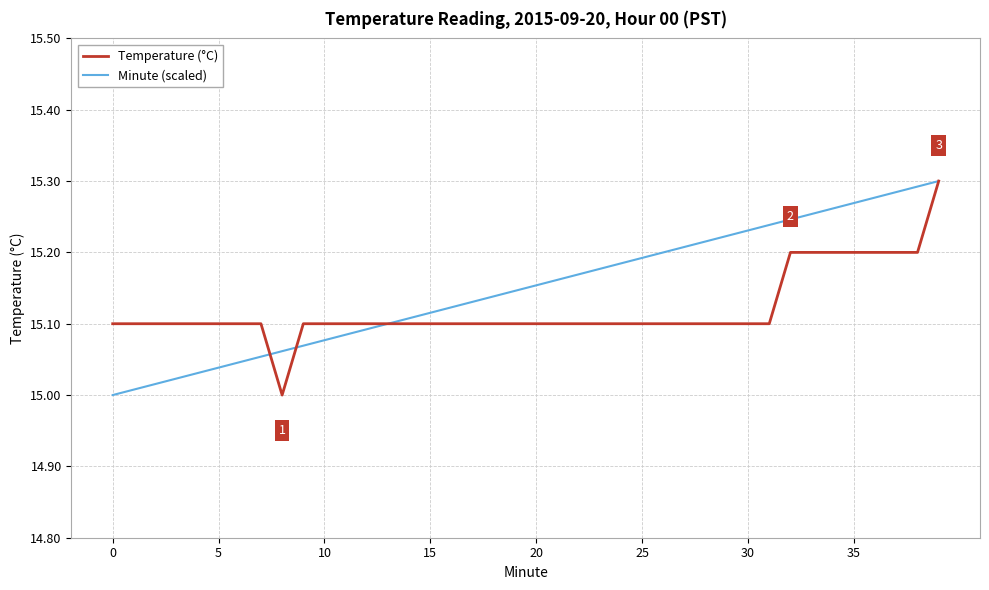

List the series in order of their overall mean, lowest first.

Temperature (°C), Minute (scaled)